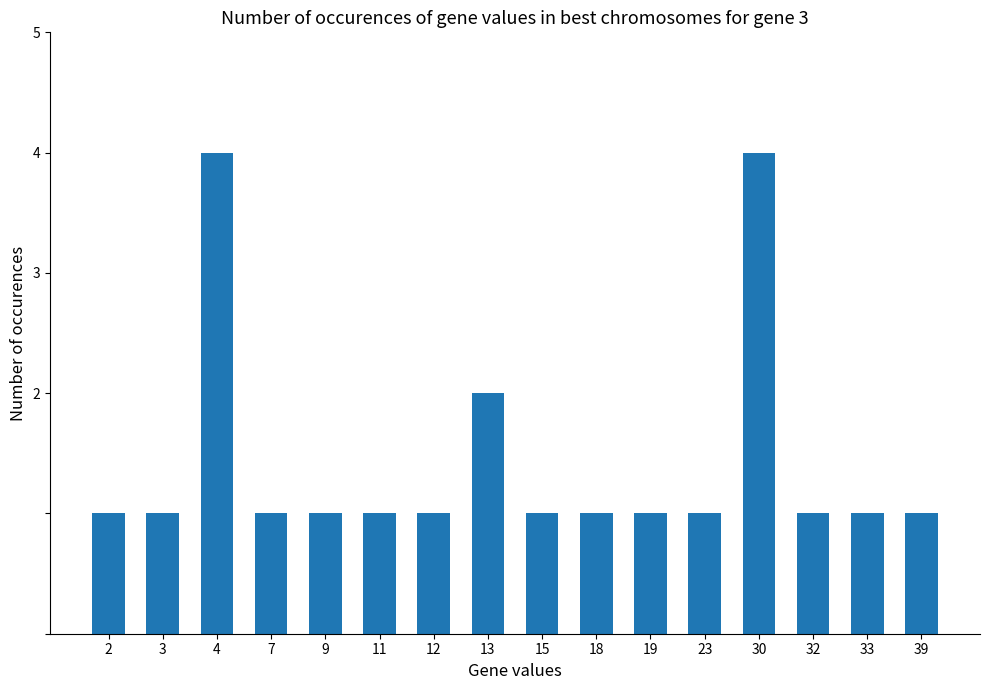

Are the bars grouped side by side (vs. stacked)?

No